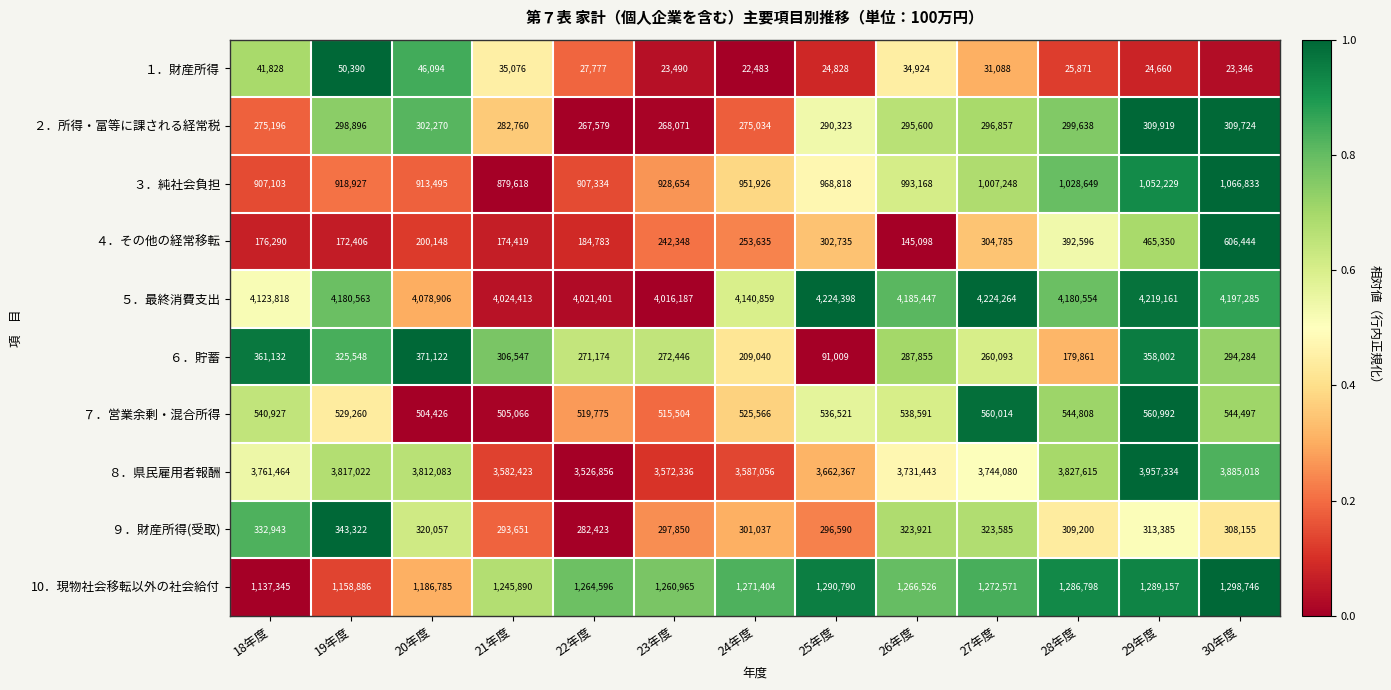

Is it true that ８．県民雇用者報酬 equals 1965577 at 22年度?

False